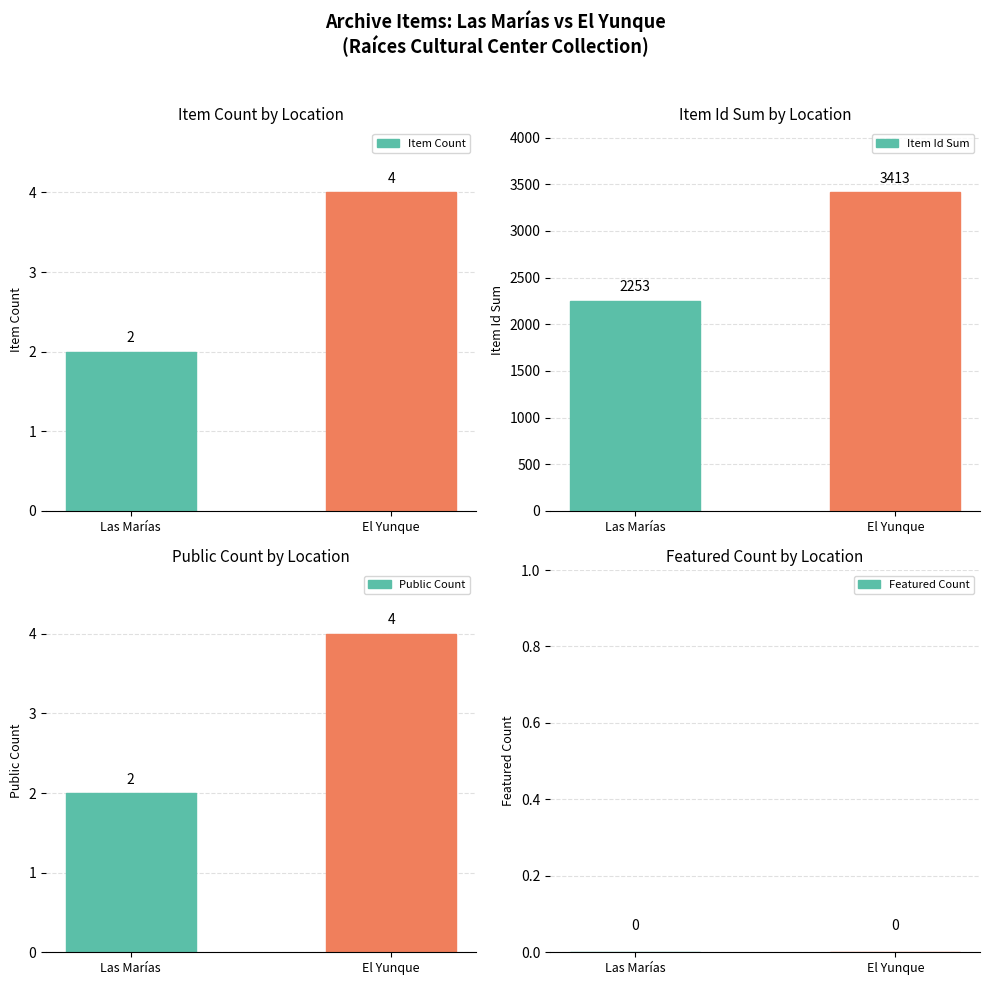

What position from the left is El Yunque?

2